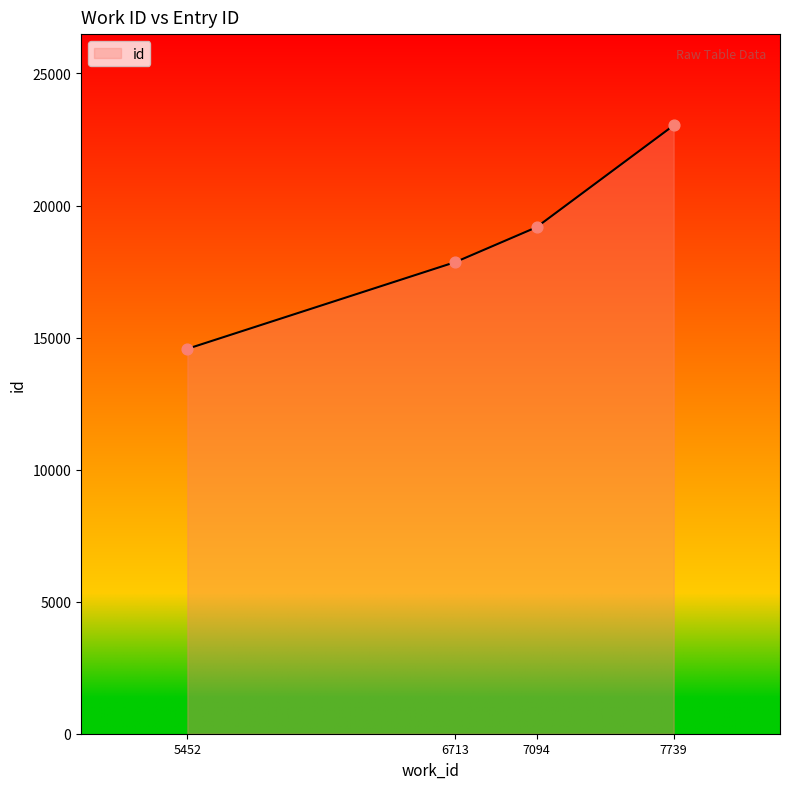

Approximately how many times larger is the value at 7739 compared to 6713?

1.3